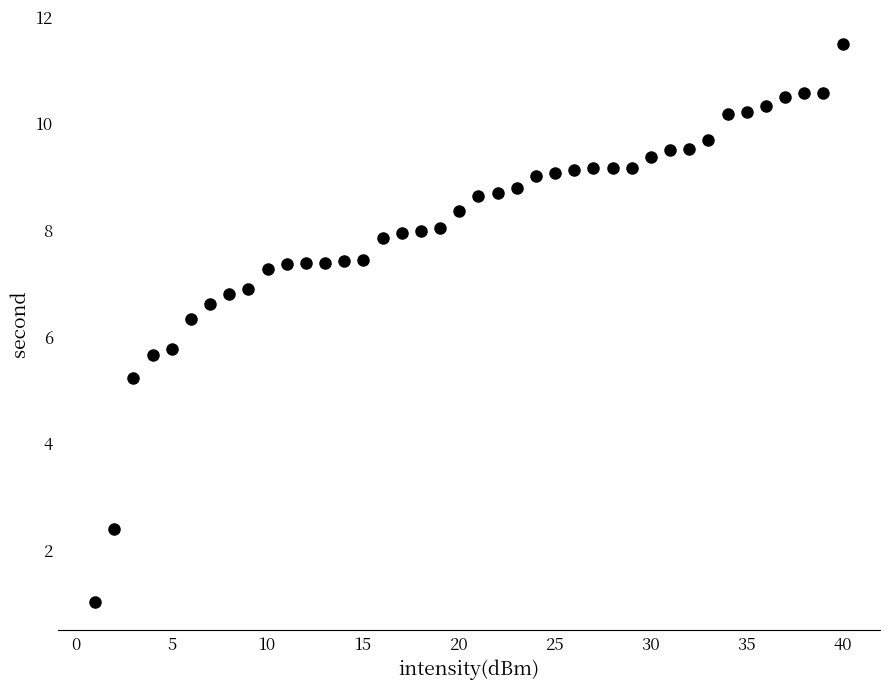

What is the range of X values (max minus min)?

39.0